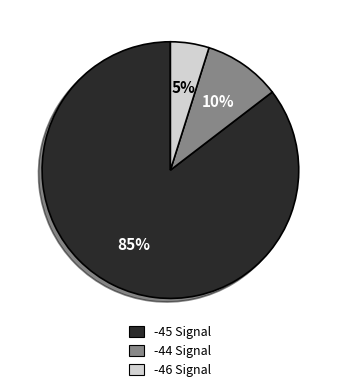

Is there a majority slice in this chart?

Yes